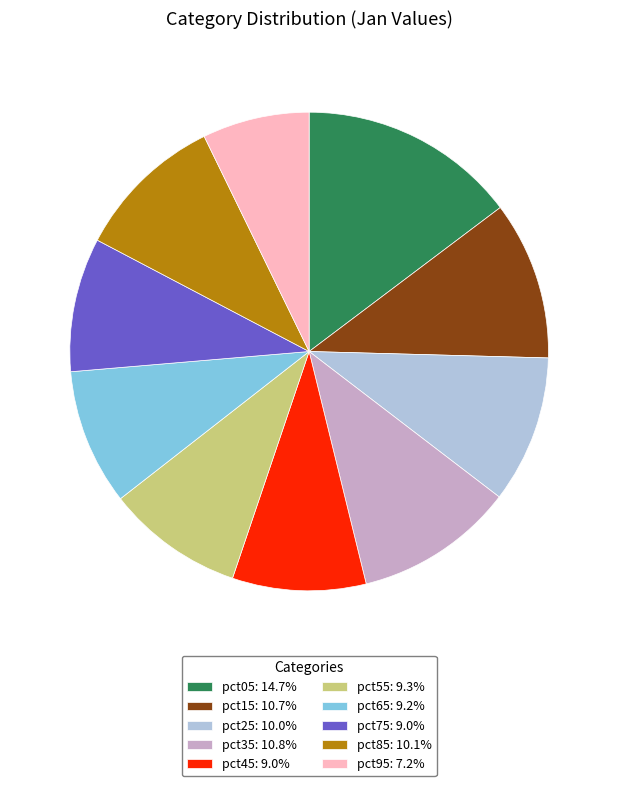

True or false: pct55 accounts for 4% of the total.

False